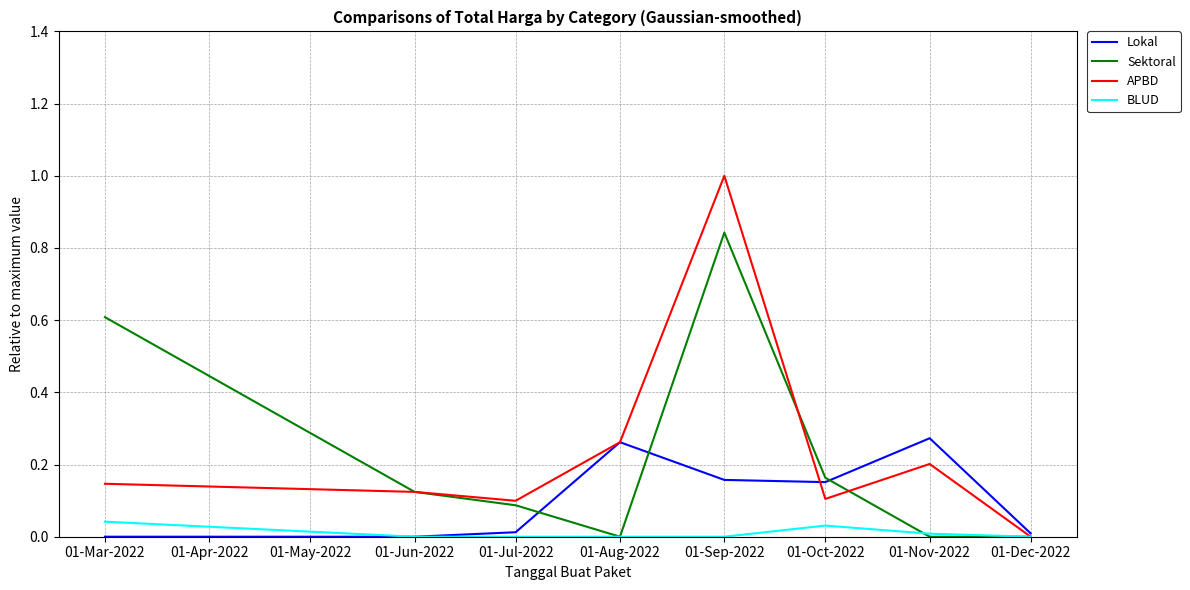

At which label does APBD reach its minimum?

01-Dec-2022